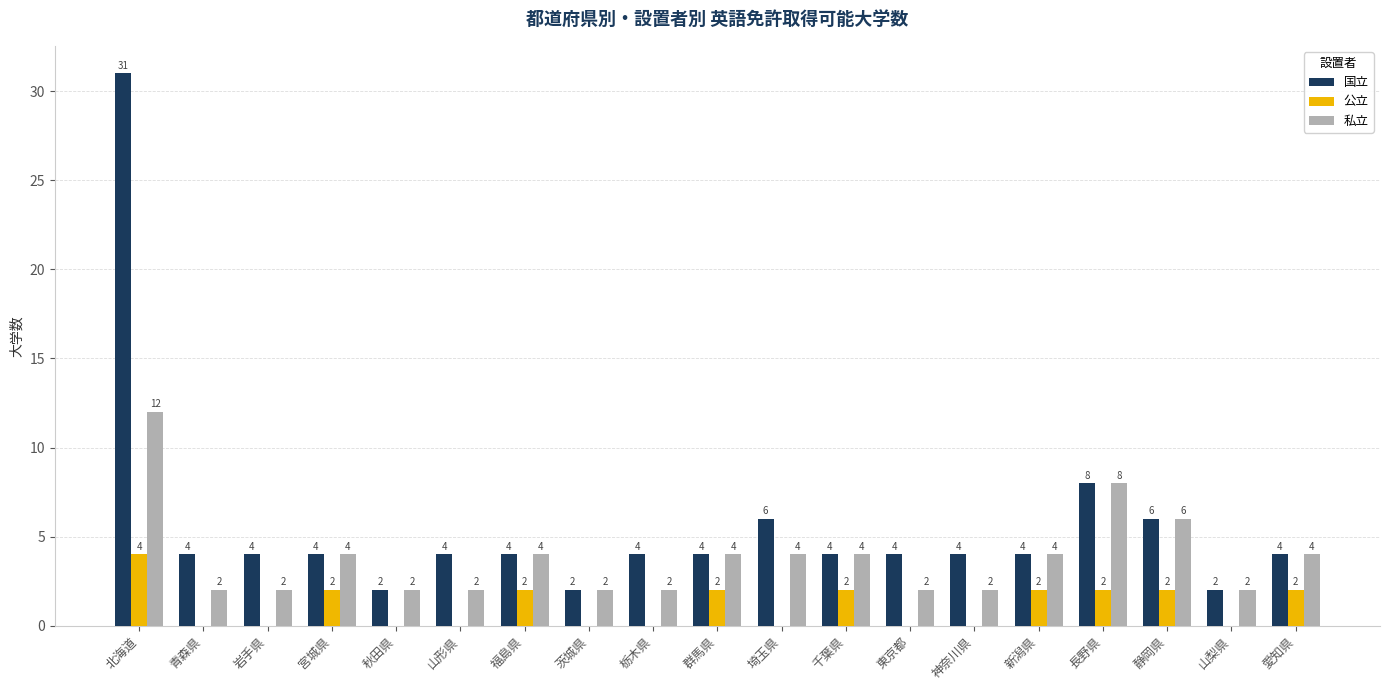

Reading right to left, what are all the values shown in this chart?

国立: 4	2	6	8	4	4	4	4	6	4	4	2	4	4	2	4	4	4	31
公立: 2	0	2	2	2	0	0	2	0	2	0	0	2	0	0	2	0	0	4
私立: 4	2	6	8	4	2	2	4	4	4	2	2	4	2	2	4	2	2	12